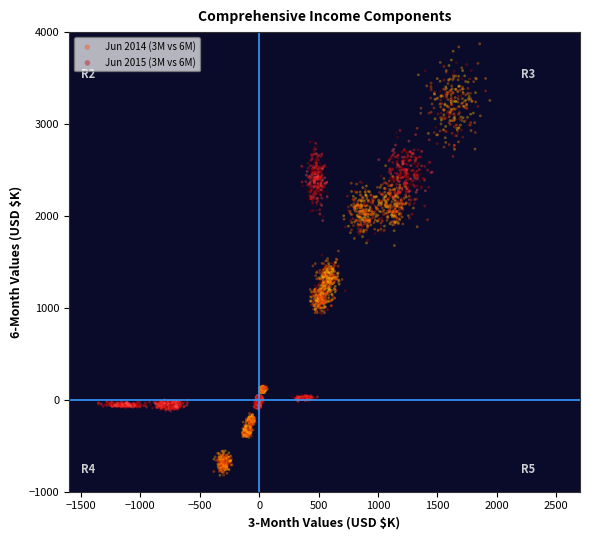

Which series contains the highest Y value?

Jun 2014 (3M vs 6M)